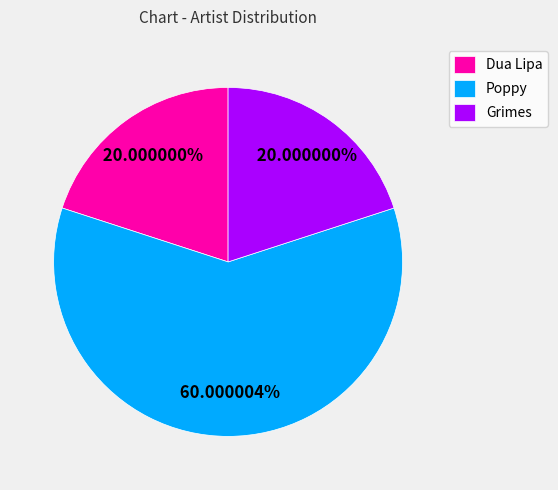

What portion of the pie excludes Grimes?

80.0%